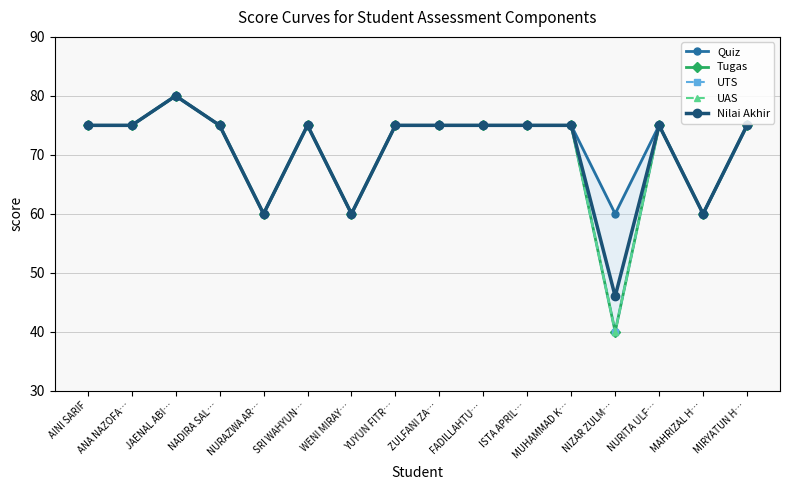

How many categories are shown in the chart?

16